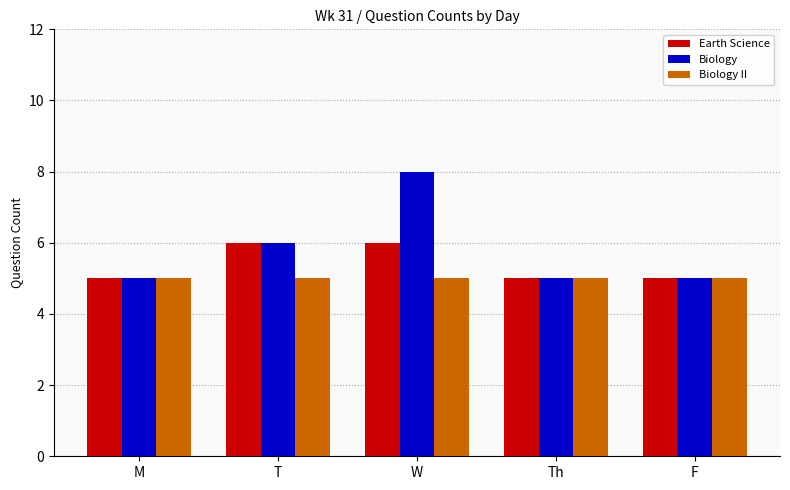

What are all the series names shown in the legend?

Earth Science, Biology, Biology II